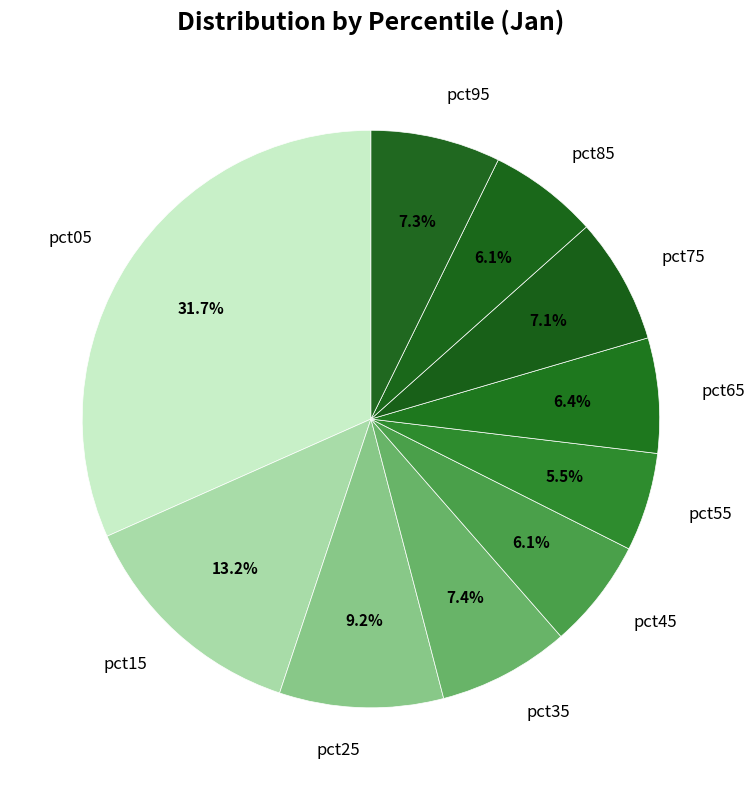

To the nearest percent, what is the average slice percentage?

10%